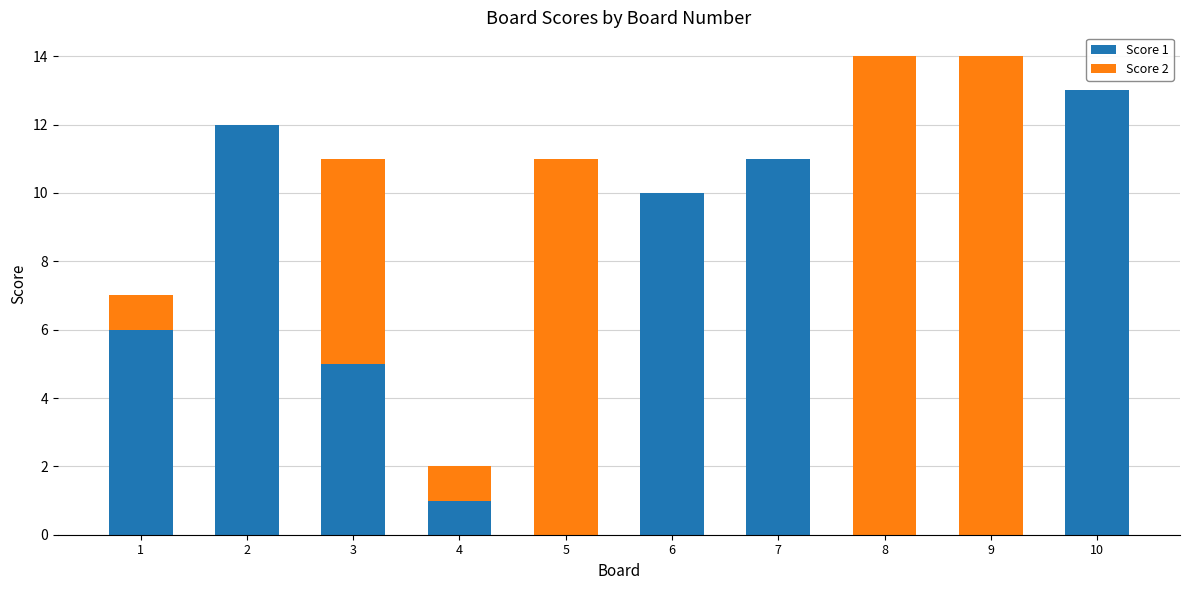

What is the total value across all series at 8?

14